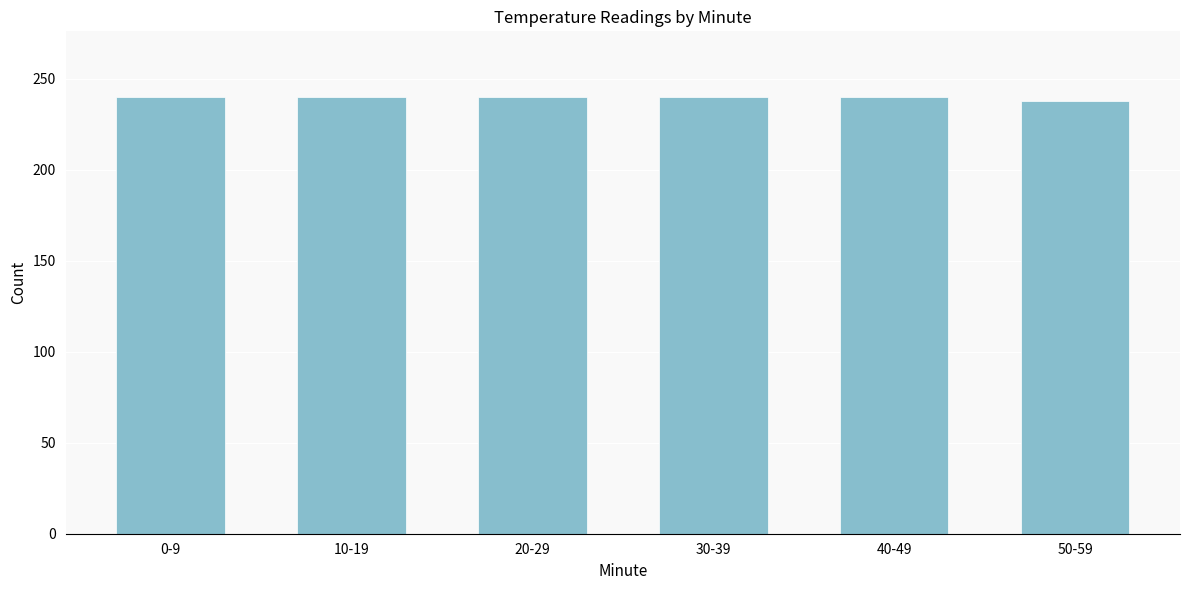

Reading left to right, what are all the values shown in this chart?

0-9=240	10-19=240	20-29=240	30-39=240	40-49=240	50-59=238